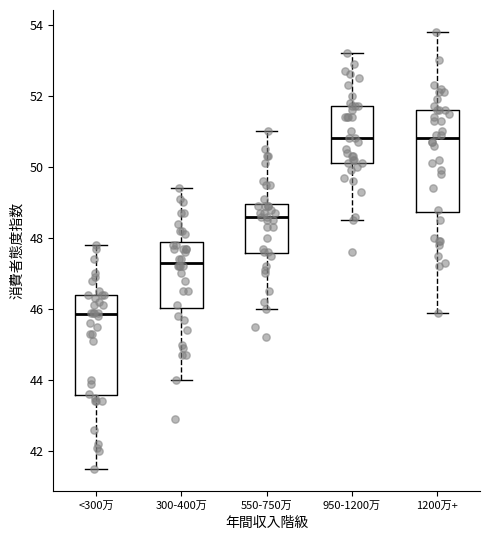

Reading left to right, read every box against the y-axis: the position of its median line, the range the box covers, and the ends of its whiskers. The values are not printed on the chart, so give them approximately, as read against the axis.

<300万: median 45.8, box 43.6 to 46.4, whiskers 41.6 to 47.8
300-400万: median 47.4, box 46.0 to 47.8, whiskers 44.0 to 49.4
550-750万: median 48.6, box 47.6 to 49.0, whiskers 46.0 to 51.0
950-1200万: median 50.8, box 50.2 to 51.8, whiskers 48.6 to 53.2
1200万+: median 50.8, box 48.8 to 51.6, whiskers 46.0 to 53.8